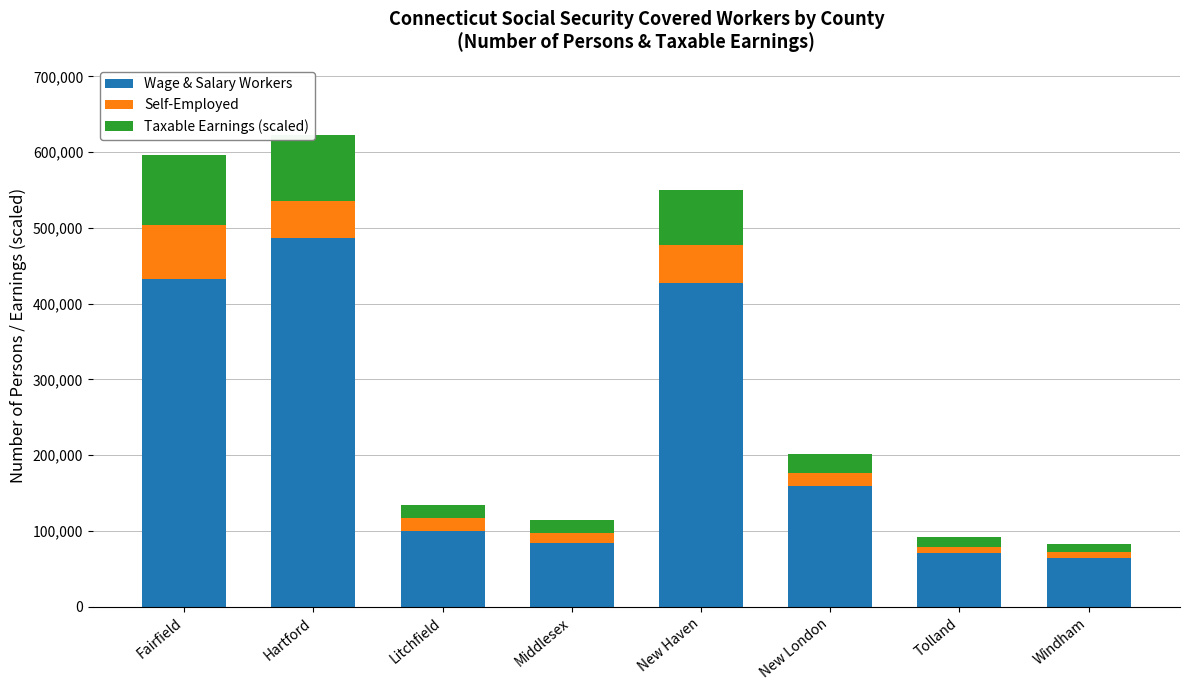

Are the bars horizontal?

No